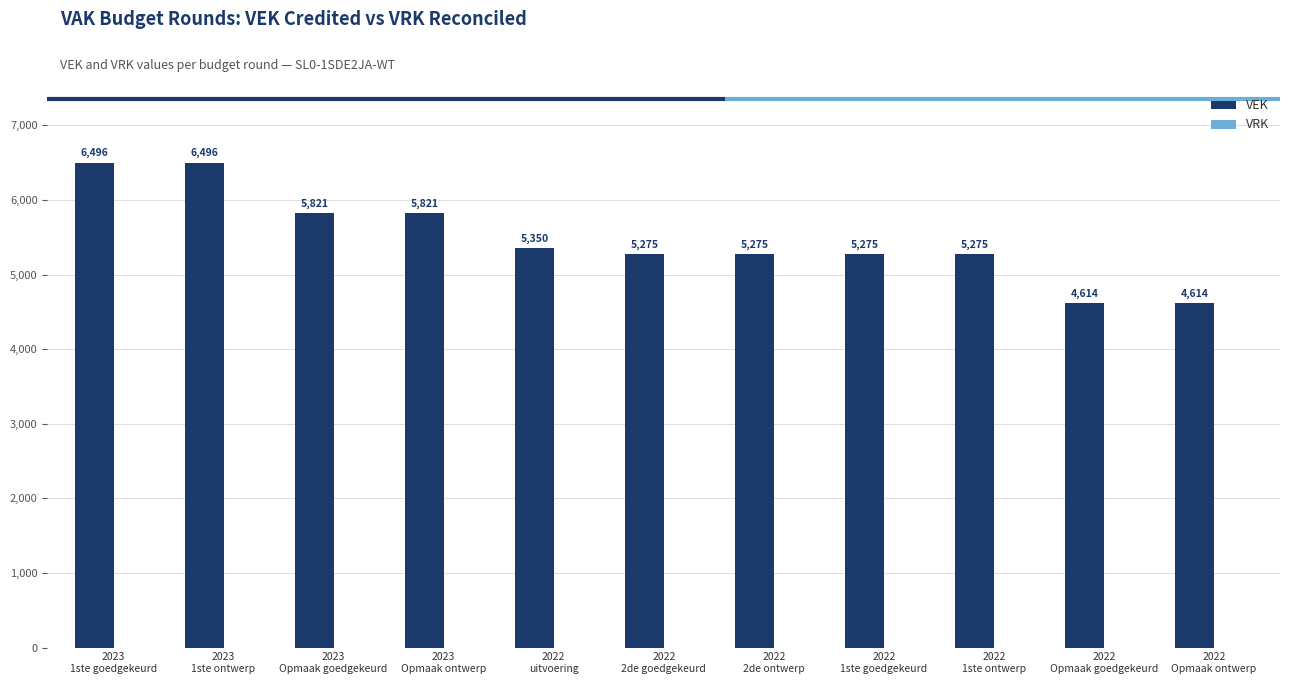

What is the maximum value shown in the chart?

6496